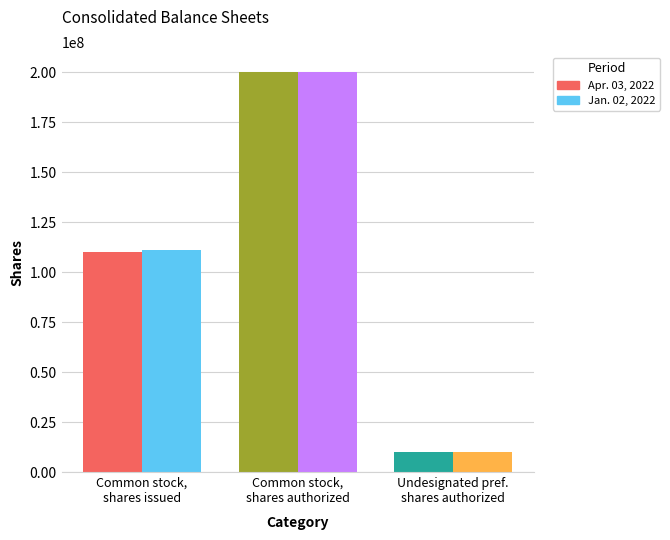

At how many categories does at least one series exceed 136769392?

1